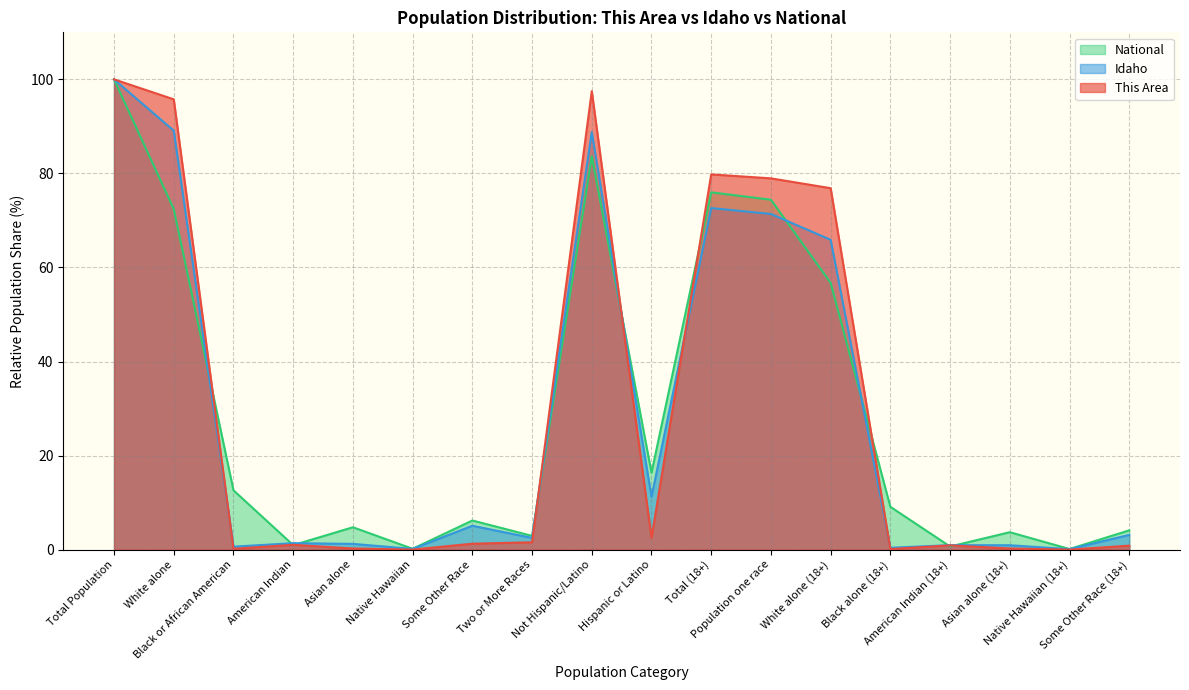

How many interior local valleys does the National series have?

6